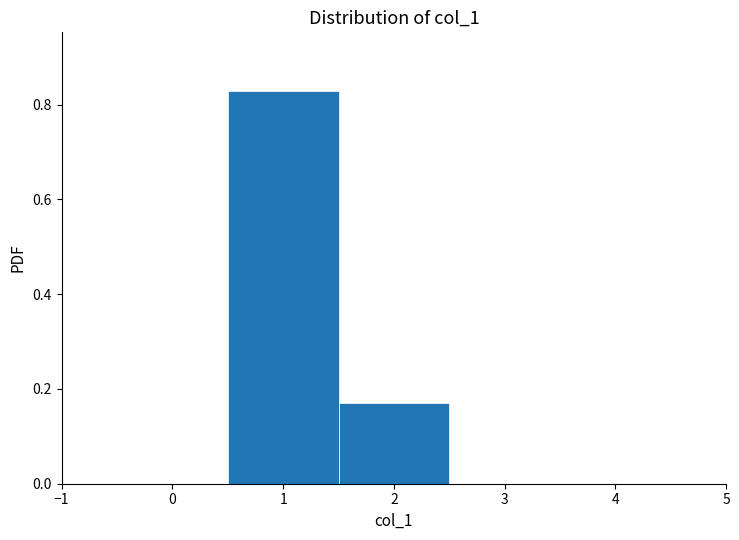

Reading left to right, list every bar in this chart as the range it spans on the x-axis followed by its height. The values are not printed on the chart, so give them approximately, as read against the axis.

0.5 to 1.5: 0.82
1.5 to 2.5: 0.18